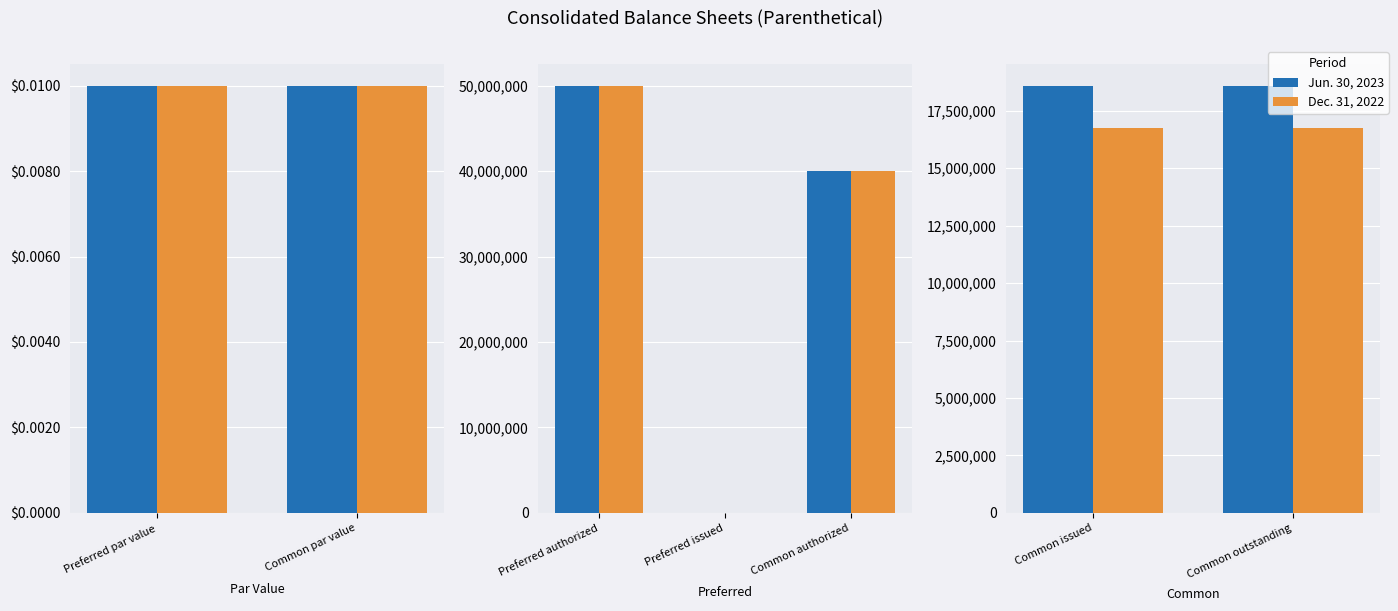

Which series has the largest total across all categories?

Jun. 30, 2023